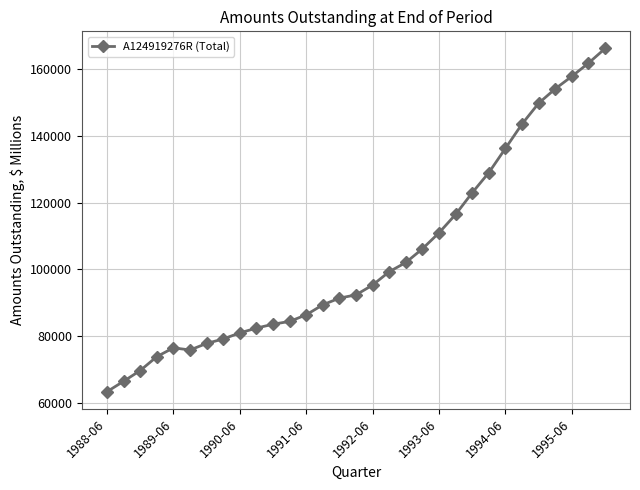

What is the smallest value displayed?

63467